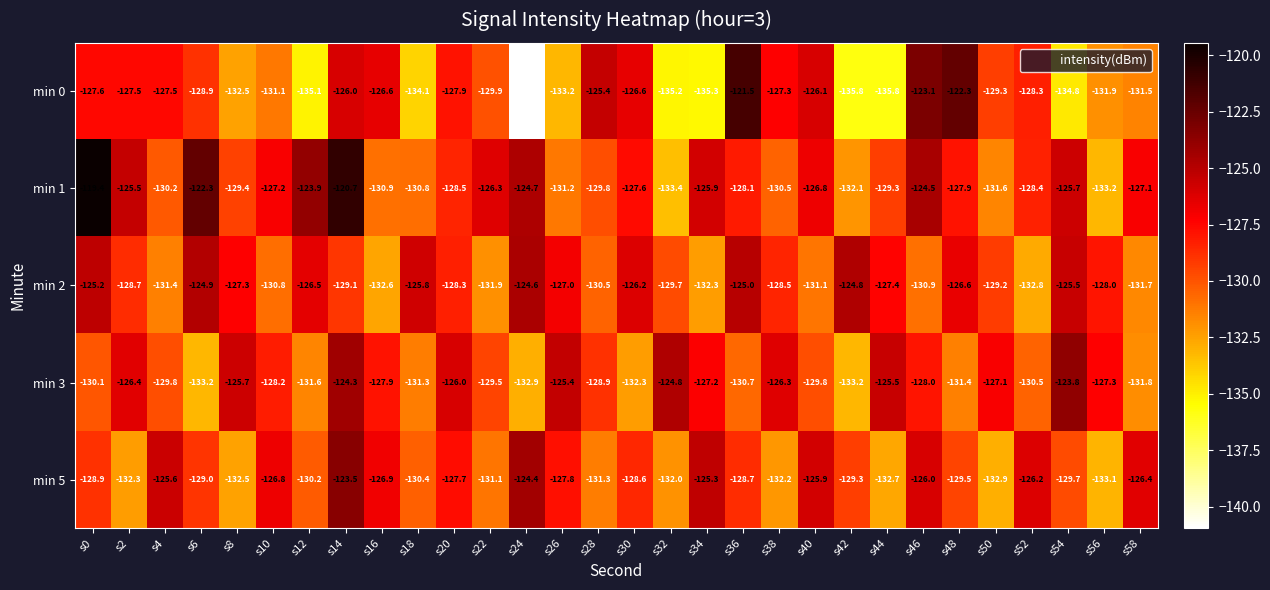

Which series changed the most between s40 and s54?

min 0